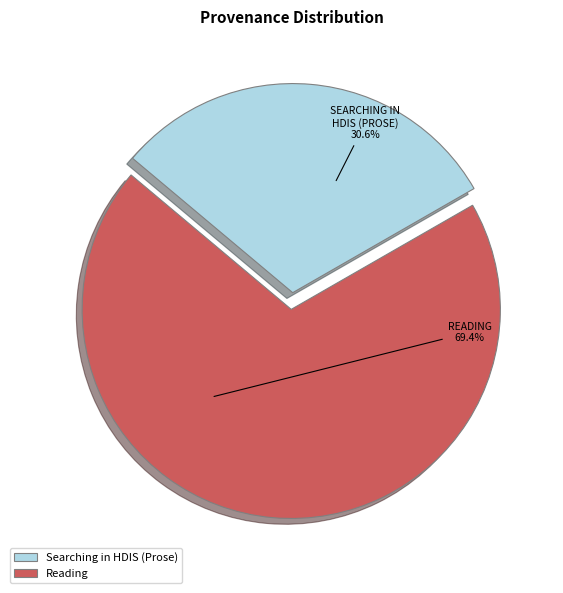

To the nearest percent, what percentage of the pie is Reading?

69%